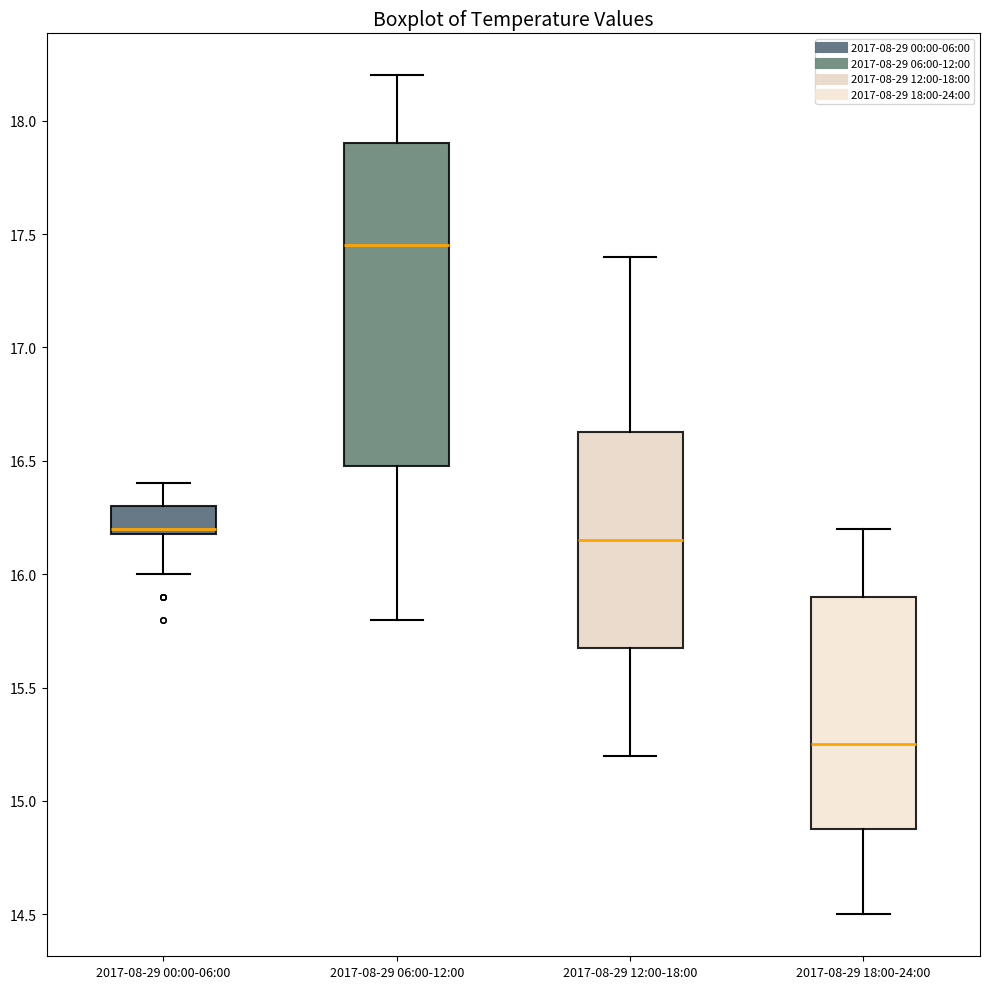

Reading left to right, transcribe this box plot: for each box, give where its median line is, the range the box spans, and where its two whiskers end, as read against the y-axis. The values are not printed on the chart, so give them approximately, as read against the axis.

2017-08-29 00:00-06:00: median 16.20 (just above the box's lower edge), box 16.20 to 16.30, whiskers 16.00 to 16.40
2017-08-29 06:00-12:00: median 17.45, box 16.50 to 17.90, whiskers 15.80 to 18.20
2017-08-29 12:00-18:00: median 16.15, box 15.70 to 16.65, whiskers 15.20 to 17.40
2017-08-29 18:00-24:00: median 15.25, box 14.90 to 15.90, whiskers 14.50 to 16.20